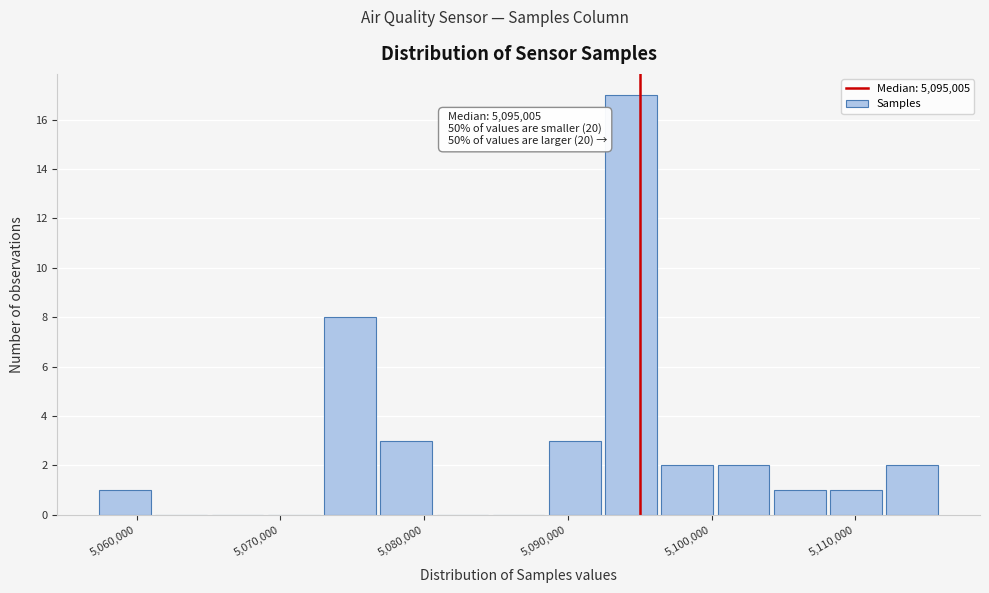

Read against the x-axis, roughly where is the centre of the tallest bar?

5094000